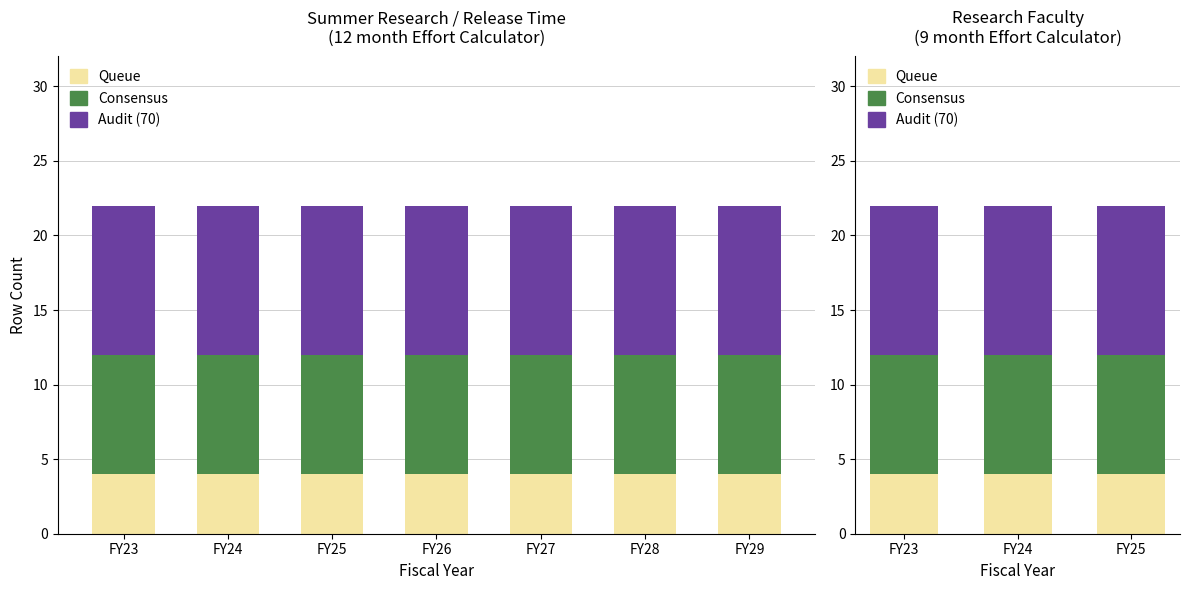

What is the total value across all series at FY24?

22